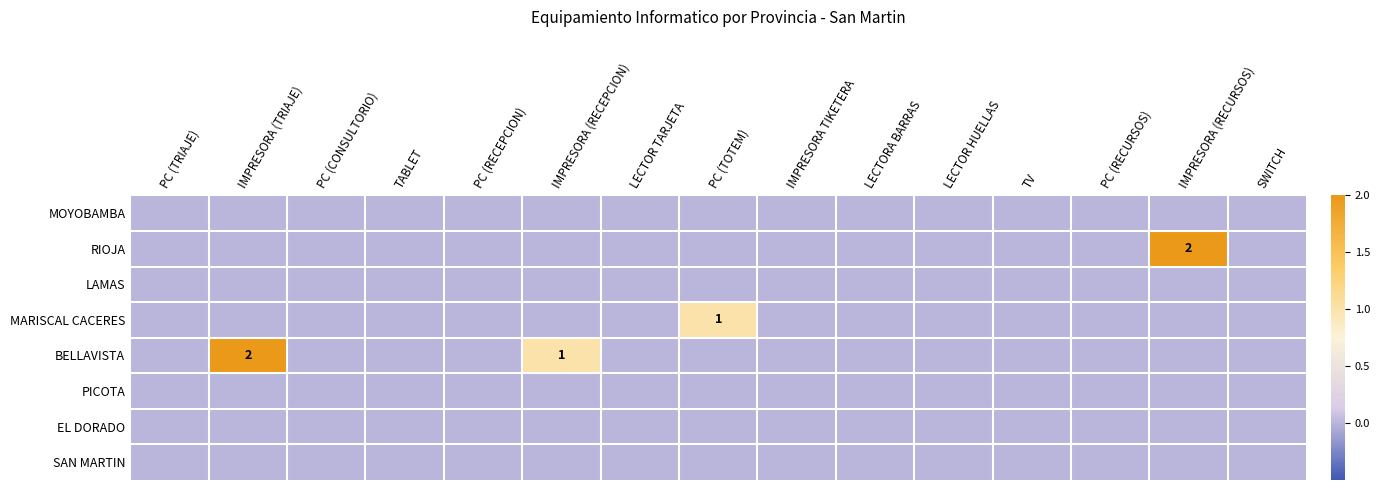

Which series has the widest spread of values?

RIOJA